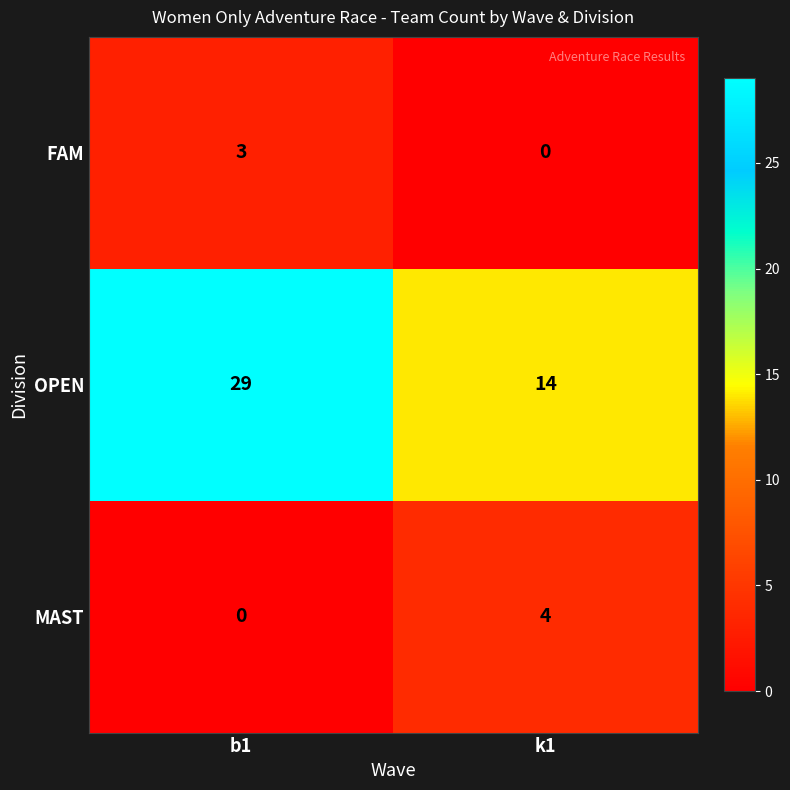

The FAM series shows 0 at k1. True or false?

True